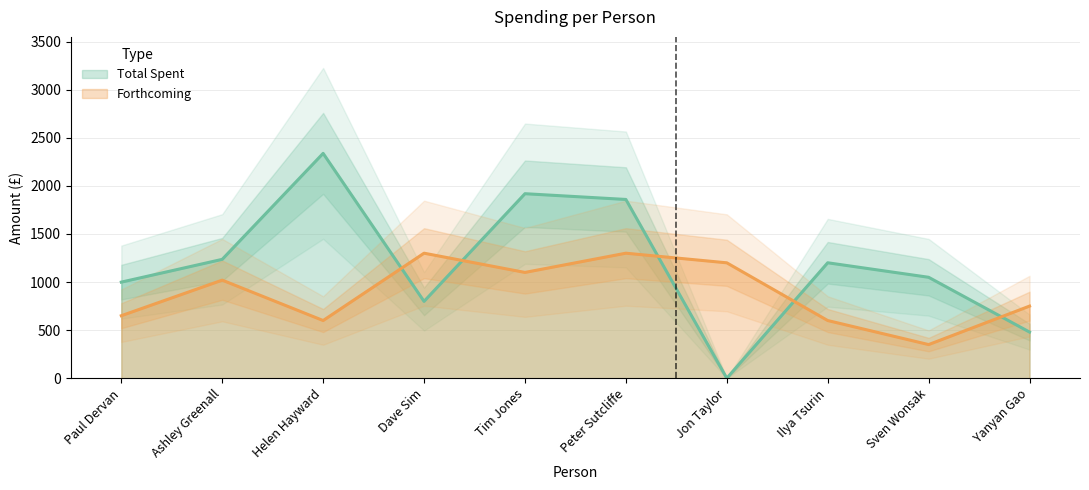

What is the label of the 2nd point from the left?

Ashley Greenall